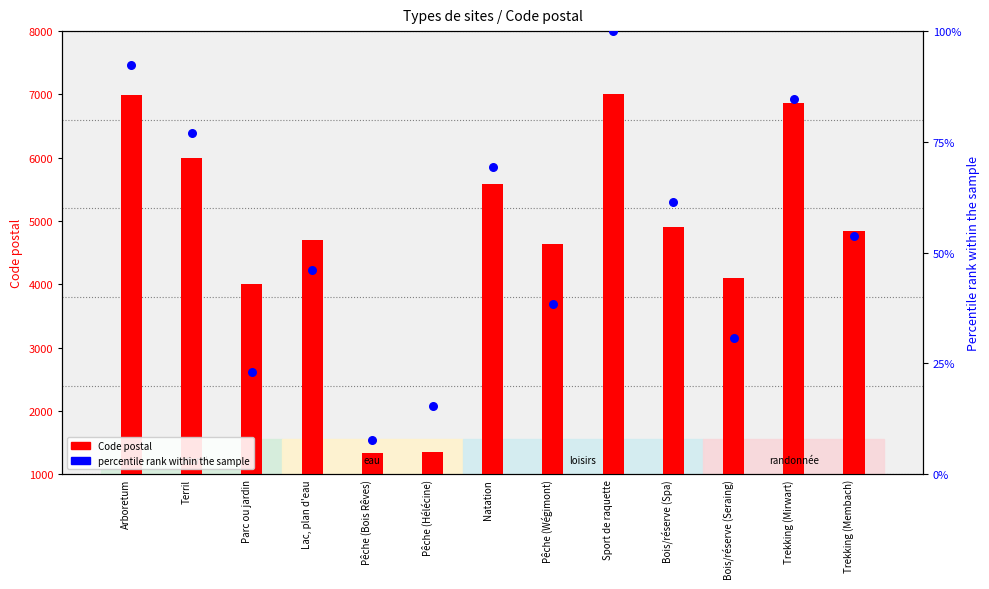

At how many categories does at least one series exceed 2301?

11